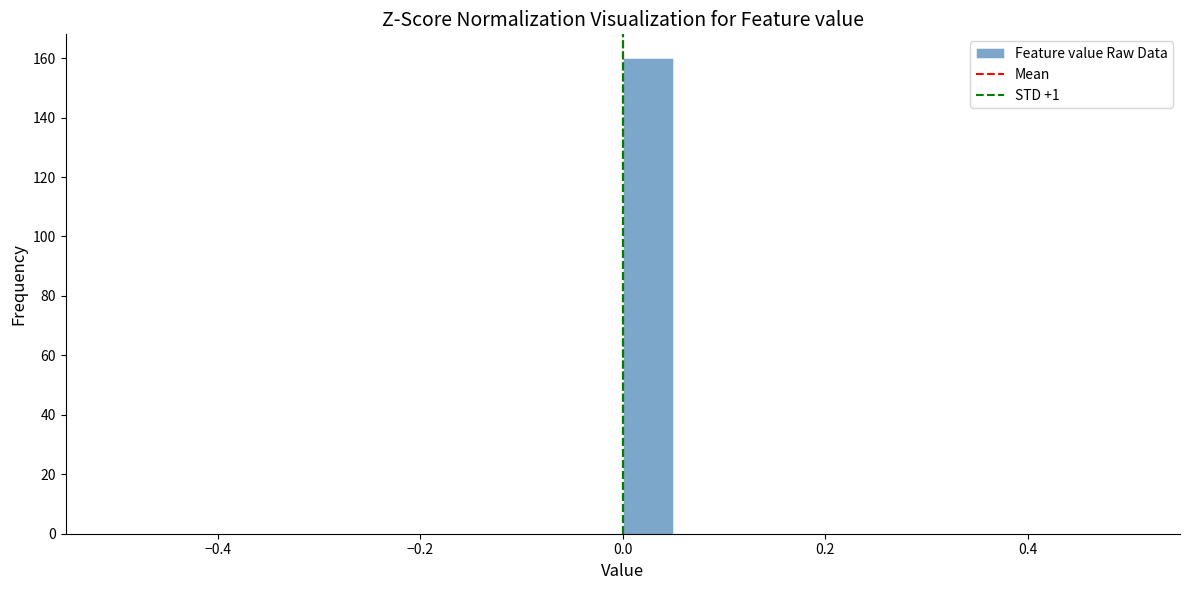

Read against the x-axis, roughly where is the centre of the tallest bar?

0.02